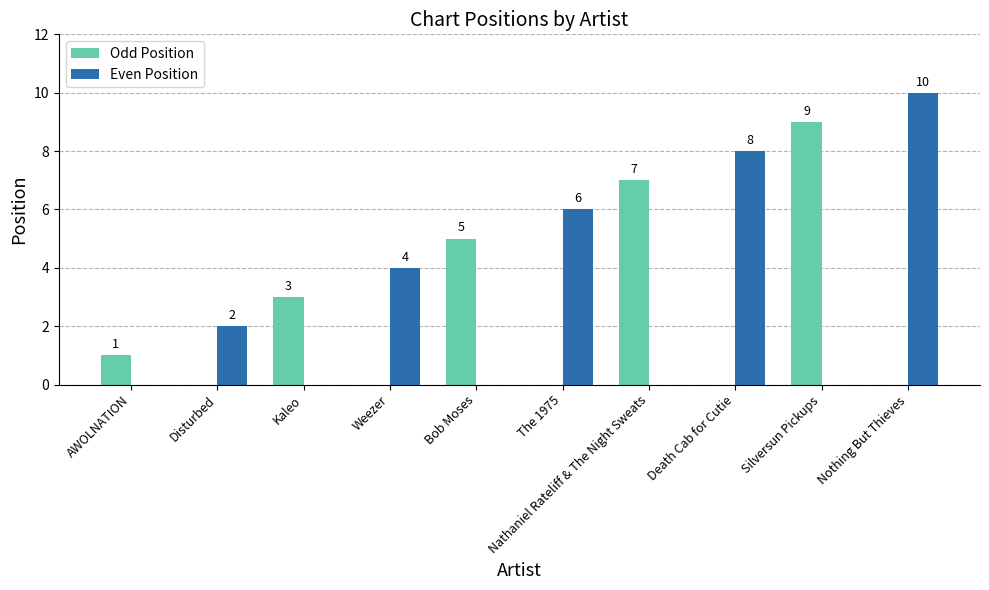

How many Even Position values are between 0 and 6?

8